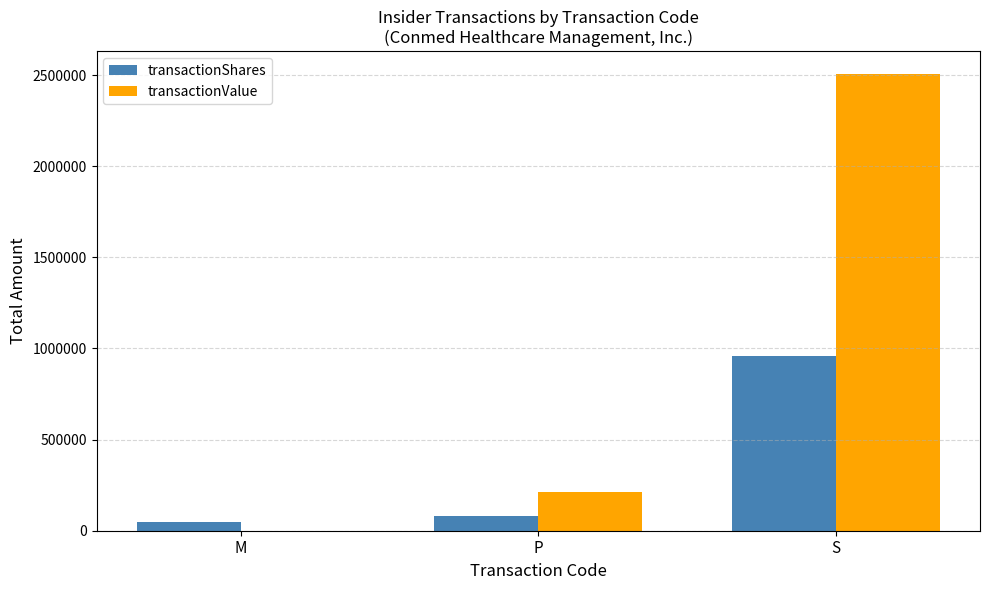

What is the sum of the transactionValue values at M and S?

2505974